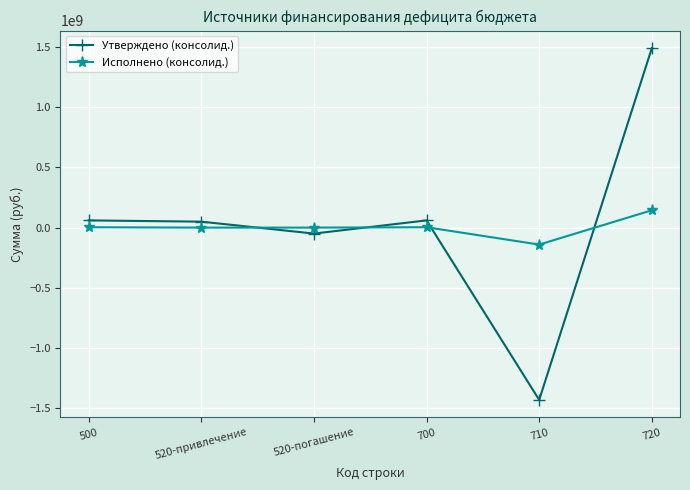

The value of Исполнено (консолид.) at 520-погашение is 0.0. True or false?

True